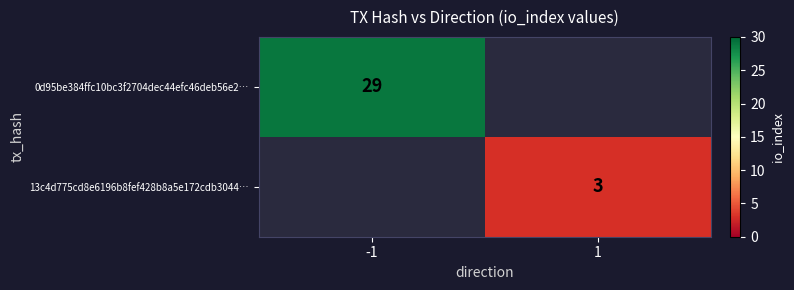

What is the total value across all series at 1?

3